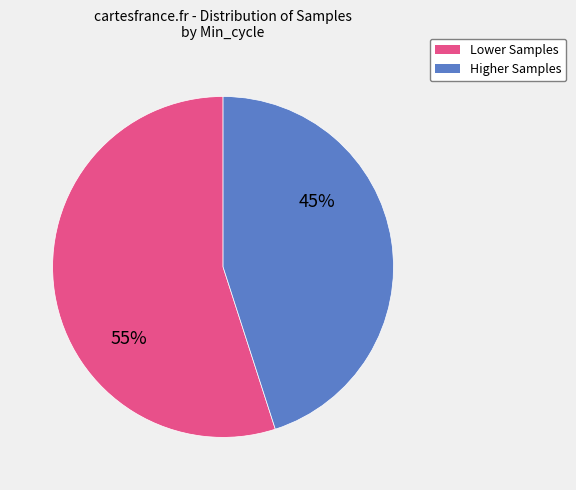

Does any single category account for the majority?

Yes